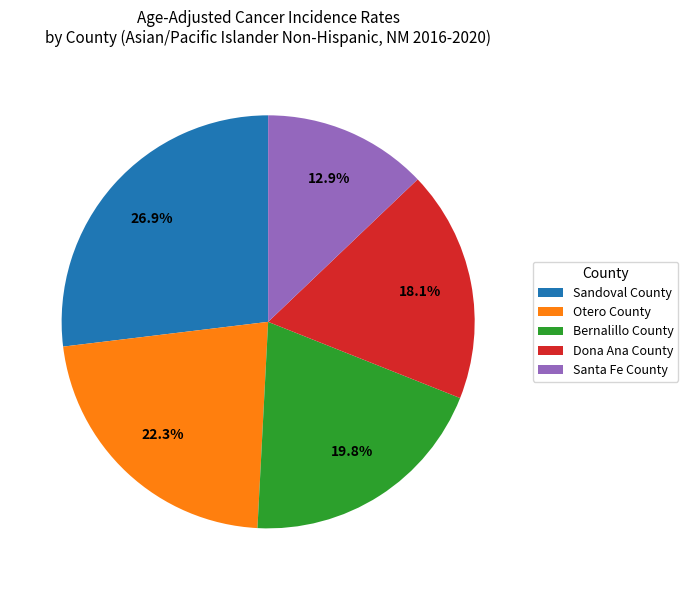

Is it true that Dona Ana County is 7% of the pie?

False